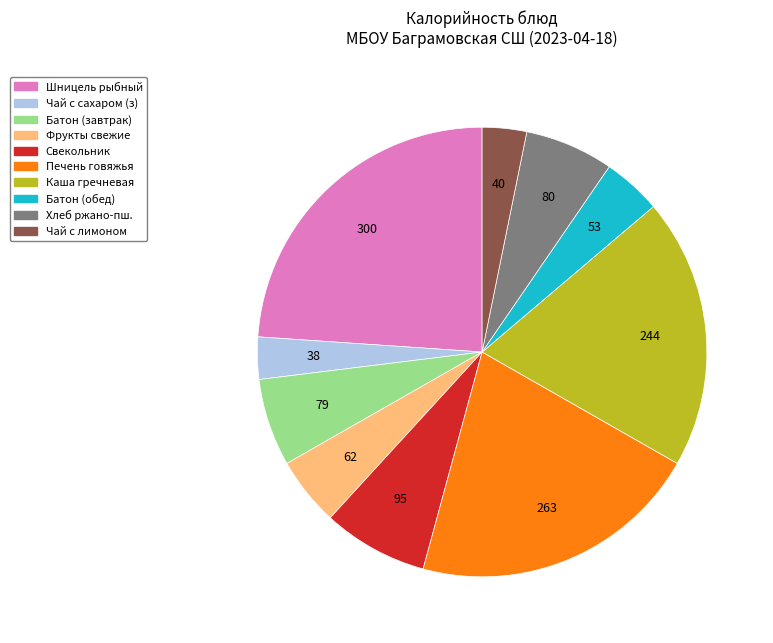

Is there a majority slice in this chart?

No